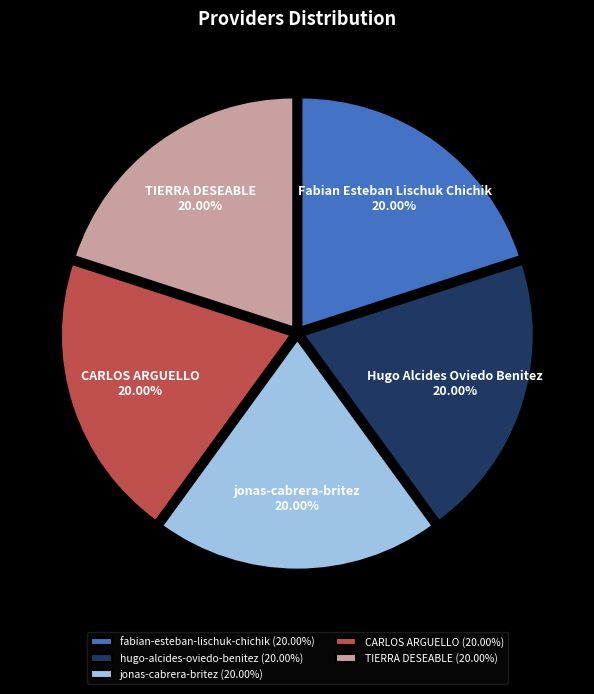

Is there a majority slice in this chart?

No